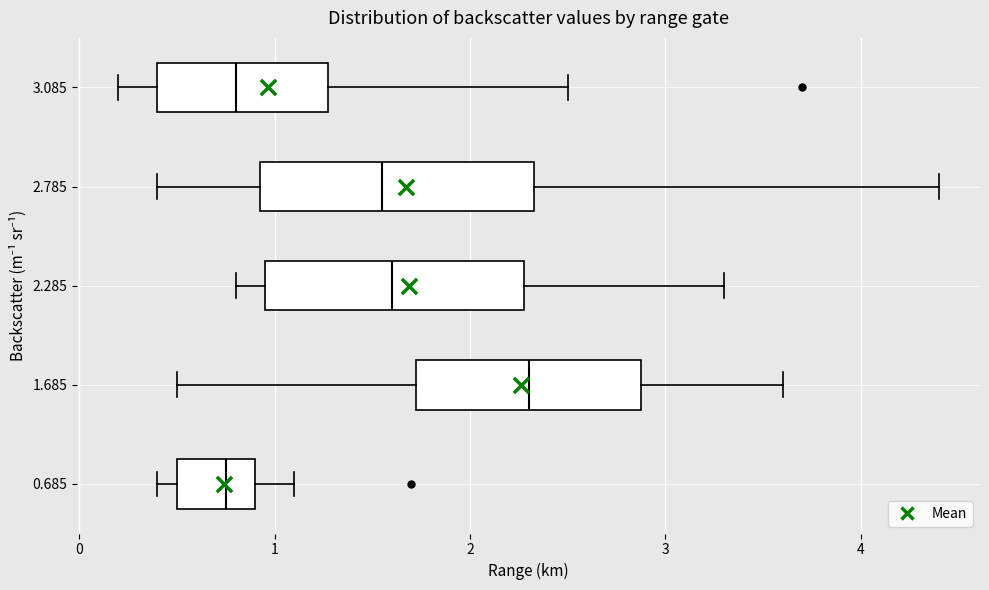

Which box's median line is the furthest to the right?

1.685